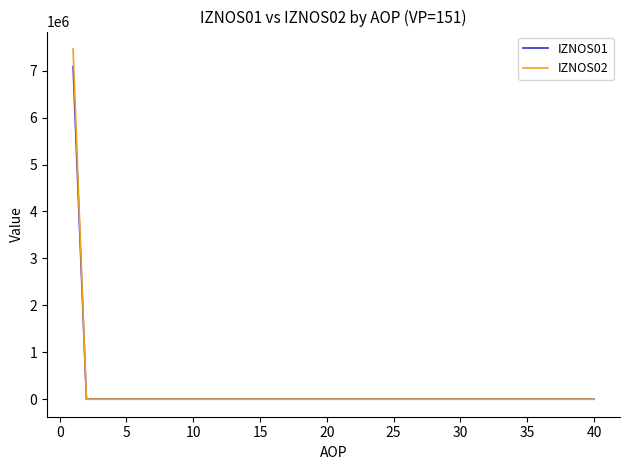

What is the difference between the maximum and minimum values in the IZNOS02 series?

7460106.3